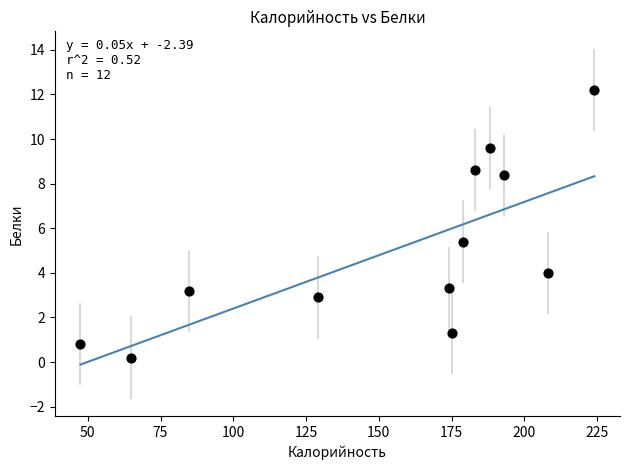

What is the average X value?

154.2